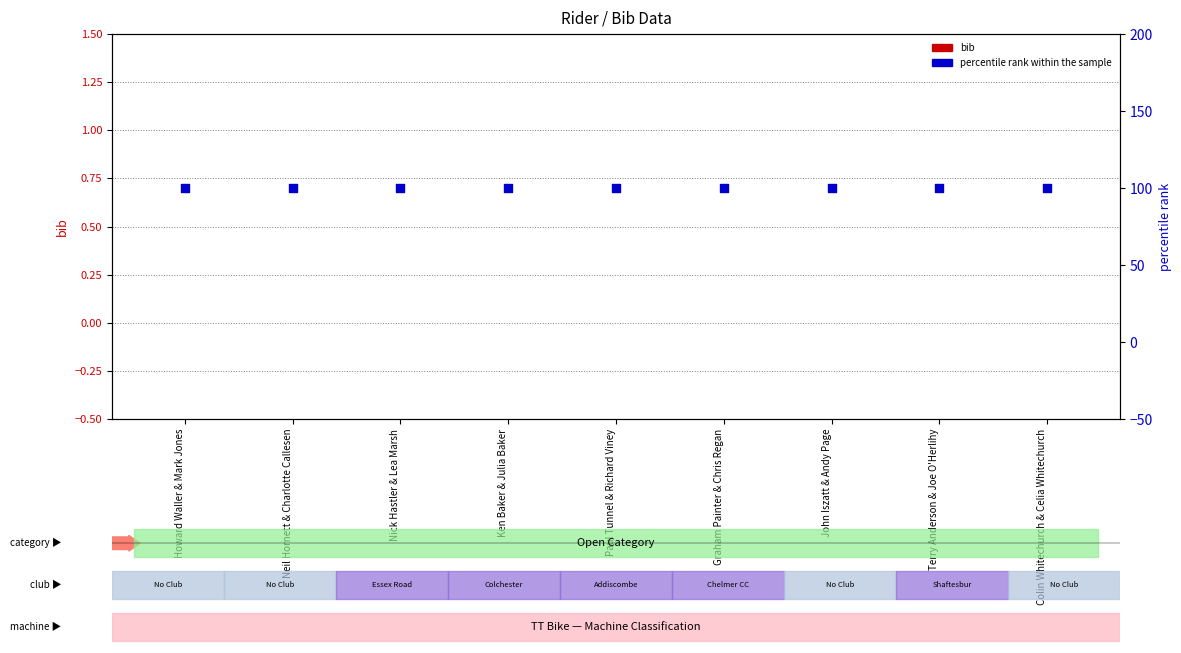

Which series has the largest total across all categories?

percentile rank within the sample